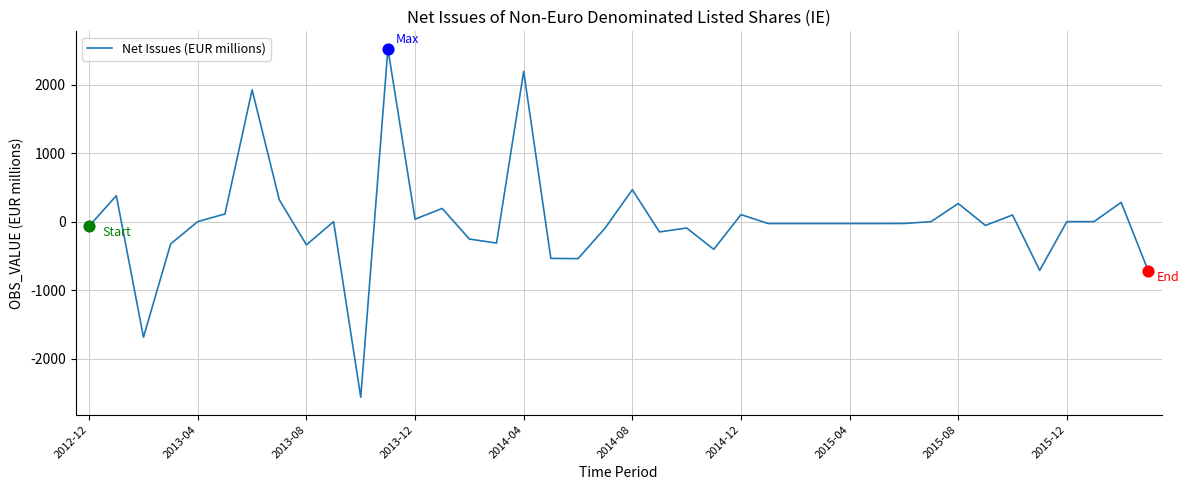

What is the difference between the maximum and minimum values?

5092.5